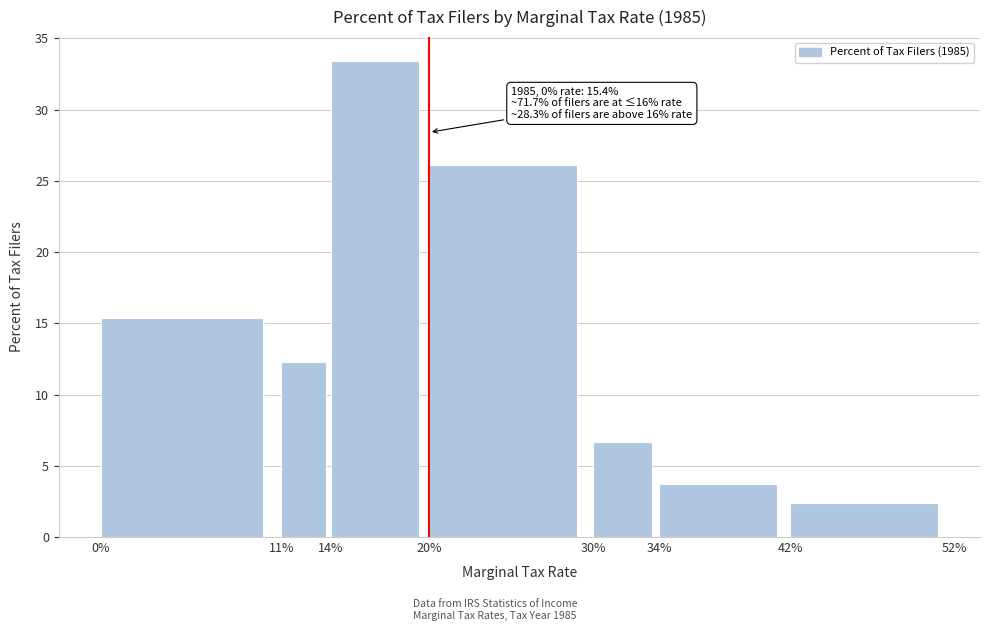

Reading right to left, list all the values displayed in this chart.

42%=2.4	34%=3.7	30%=6.7	20%=26.1	14%=33.4	11%=12.3	0%=15.4